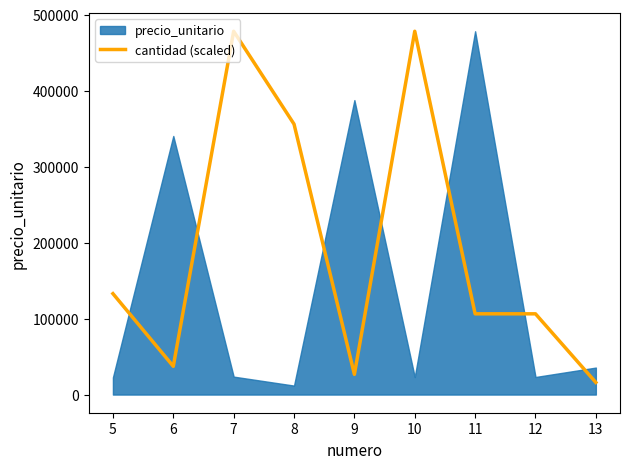

The value of cantidad (scaled) at 10 is 669602.2. True or false?

False